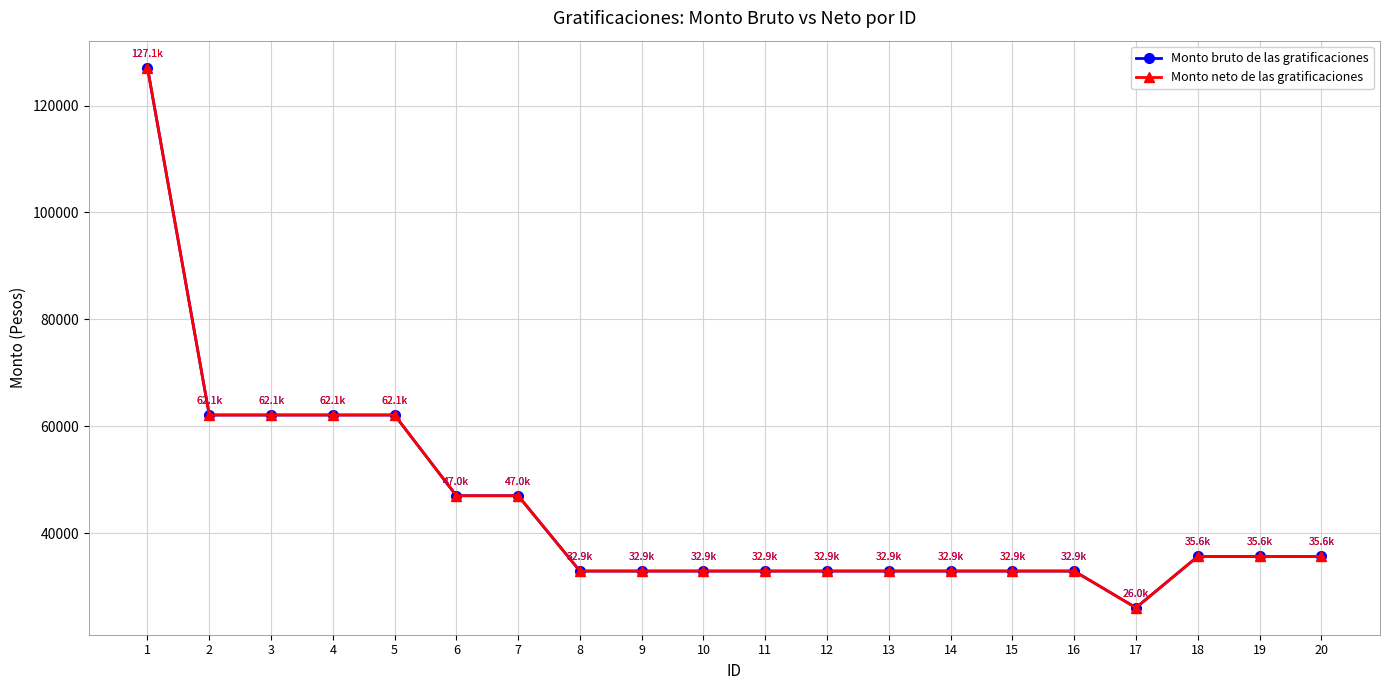

Between 1 and 3, which is larger?

1